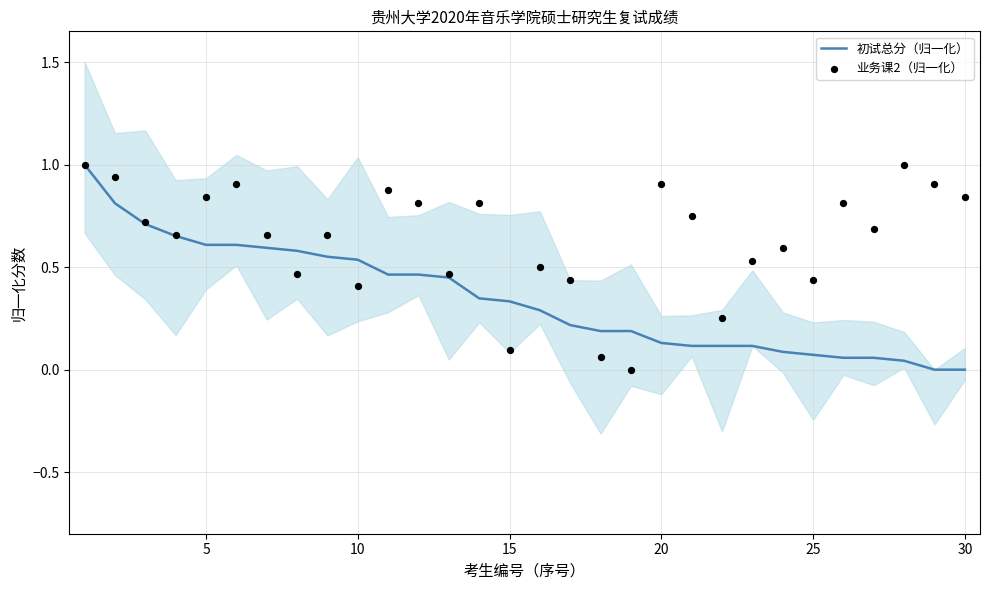

Is the value of 初试总分（归一化） at 12 greater than the value of 业务课2（归一化） at 12?

No